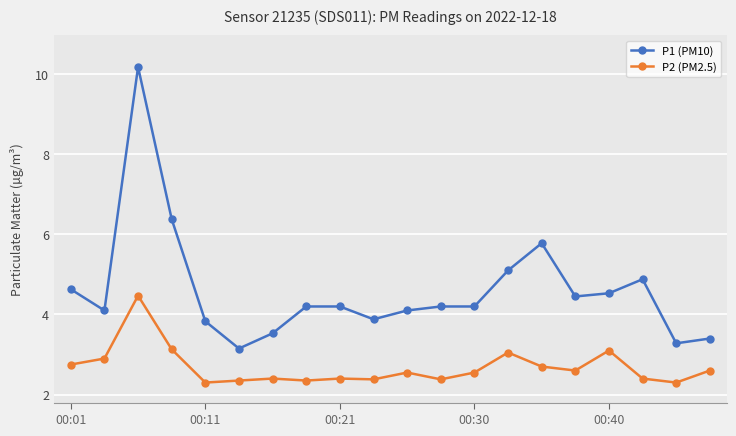

What is the minimum value shown in the chart?

2.3